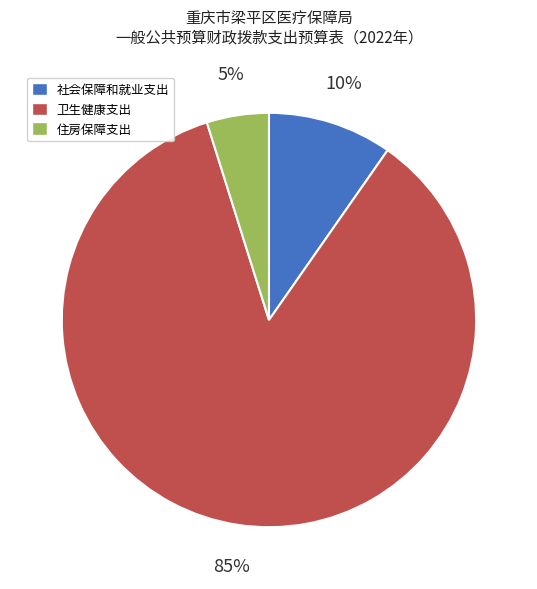

To the nearest percent, what portion does 住房保障支出 represent?

5%